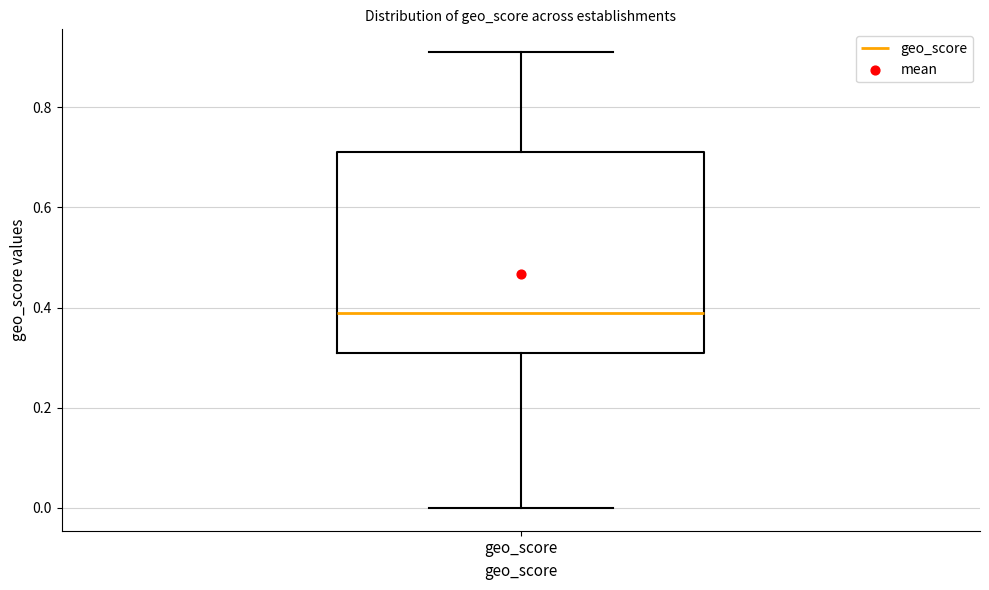

Transcribe this box plot: give where the median line is, the range the box spans, and where the two whiskers end, as read against the y-axis. The values are not printed on the chart, so give them approximately, as read against the axis.

median 0.40, box 0.32 to 0.72, whiskers 0.00 to 0.92